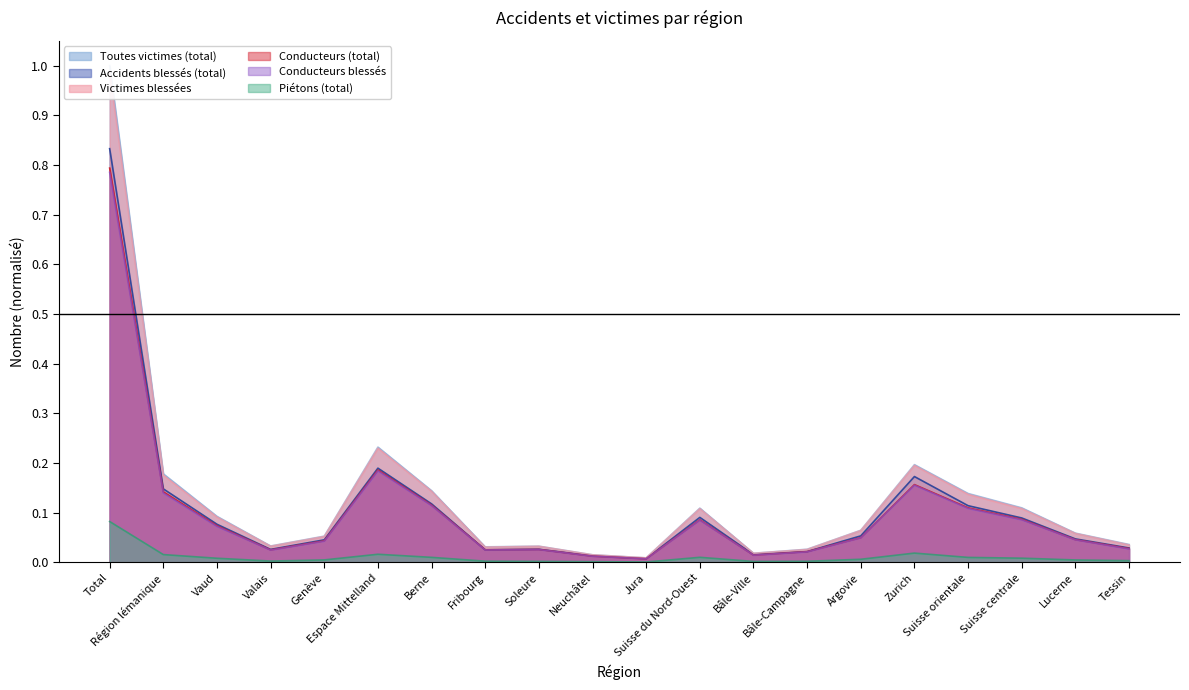

What is the sum of all Accidents blessés (total) values?

2.1